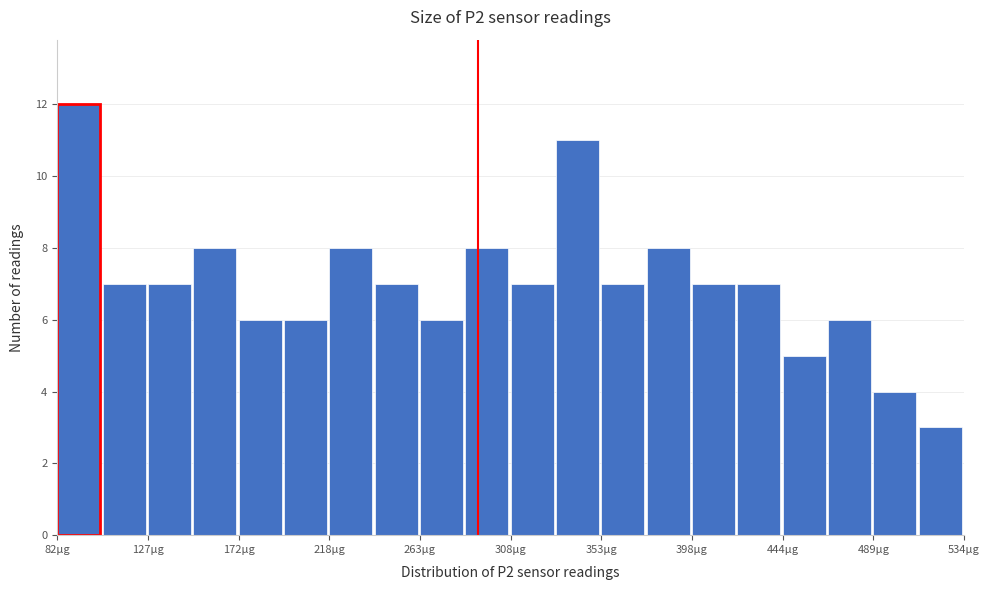

Reading left to right, transcribe this chart: for each bar, give the range it covers on the x-axis and its height. Neither the bar edges nor the heights are printed on the chart, so give them approximately, as read against the axes.

80 to 105: 12
105 to 130: 7
130 to 150: 7
150 to 175: 8
175 to 195: 6
195 to 220: 6
220 to 240: 8
240 to 265: 7
265 to 285: 6
285 to 310: 8
310 to 330: 7
330 to 355: 11
355 to 375: 7
375 to 400: 8
400 to 420: 7
420 to 445: 7
445 to 465: 5
465 to 490: 6
490 to 510: 4
510 to 535: 3